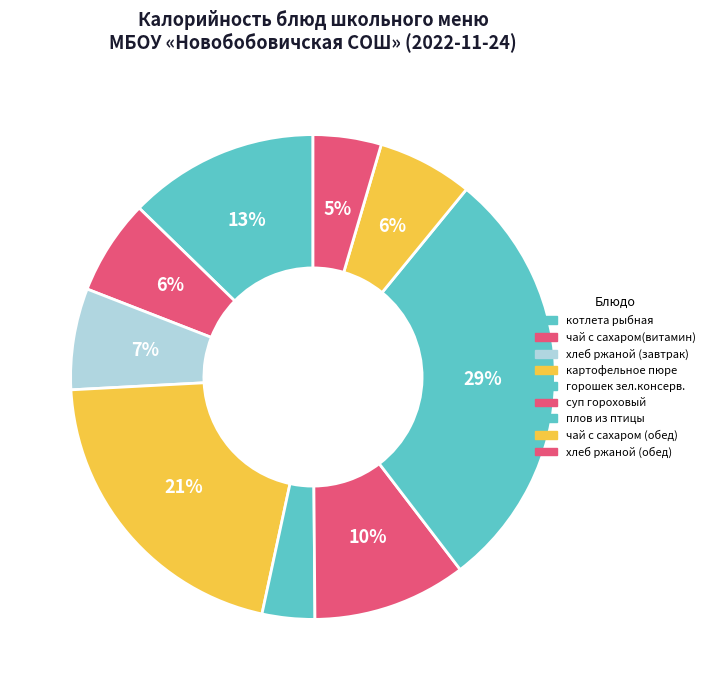

How many slices are in this pie chart?

9